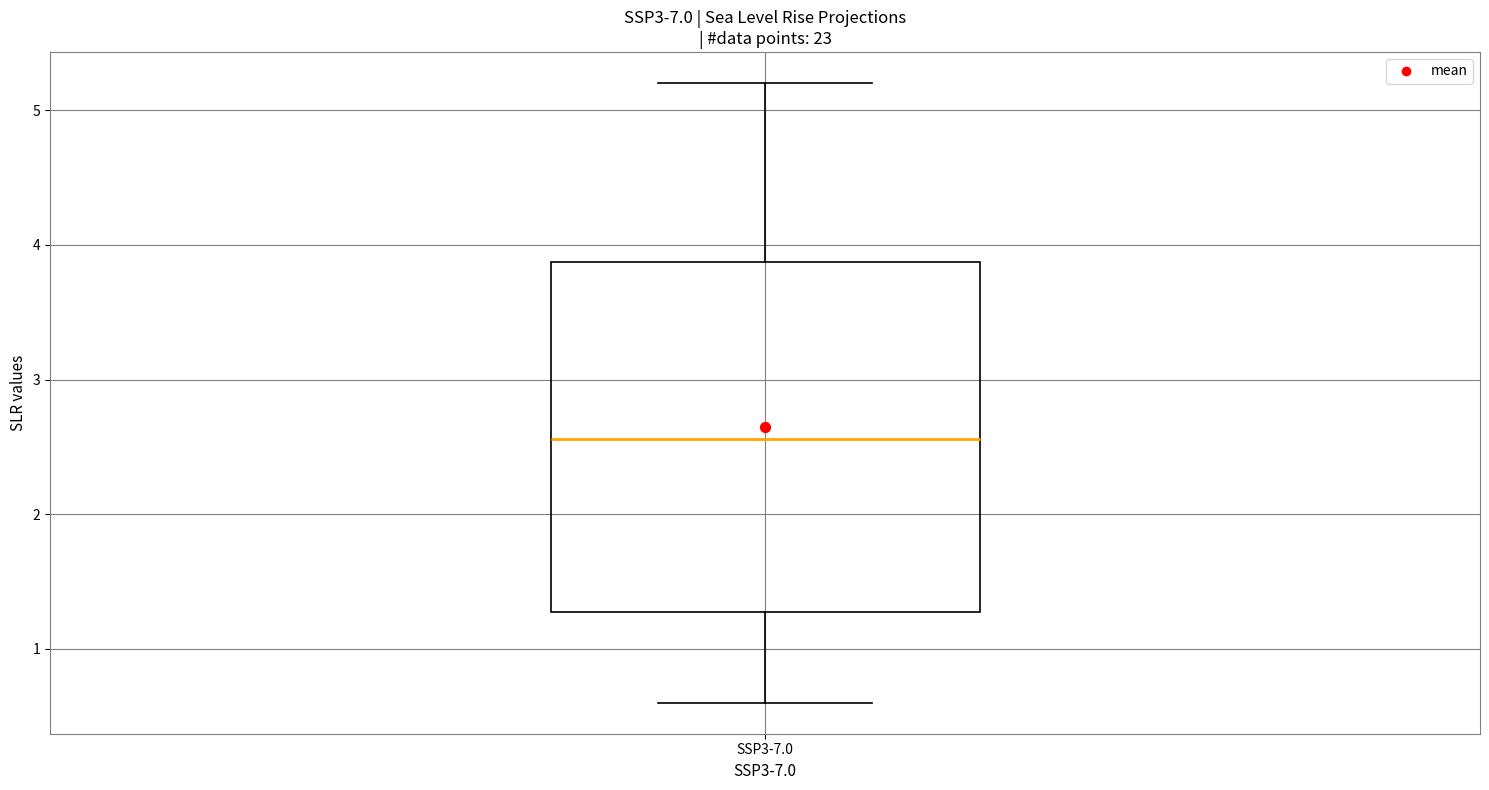

Read this box plot against the y-axis: the position of the median line, the range covered by the box, and the ends of both whiskers. The values are not printed on the chart, so give them approximately, as read against the axis.

median 2.6, box 1.3 to 3.9, whiskers 0.6 to 5.2